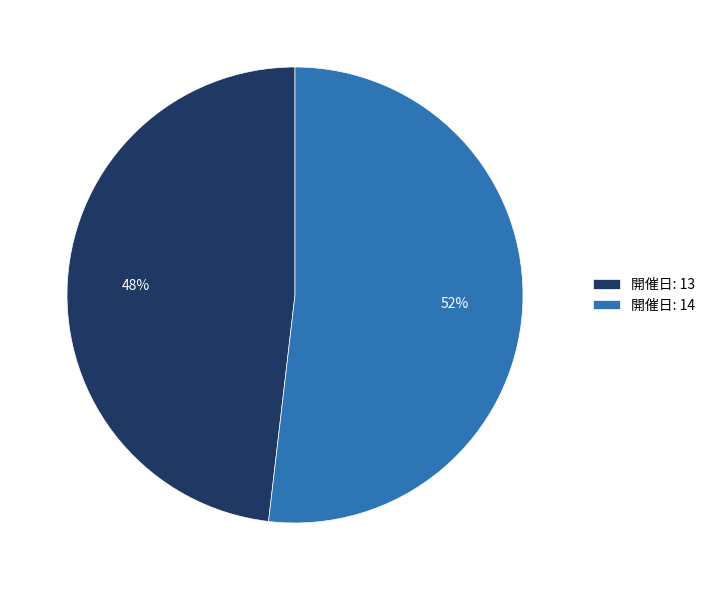

True or false: 開催日: 14 accounts for 64% of the total.

False